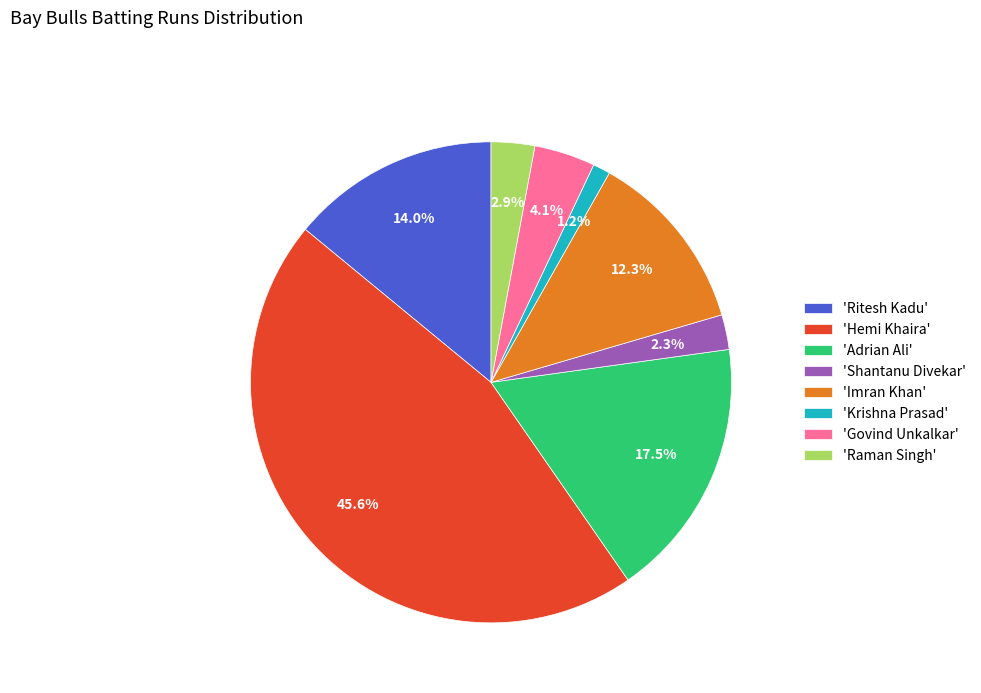

What percentage do 'Govind Unkalkar' and 'Hemi Khaira' together represent?

49.7%